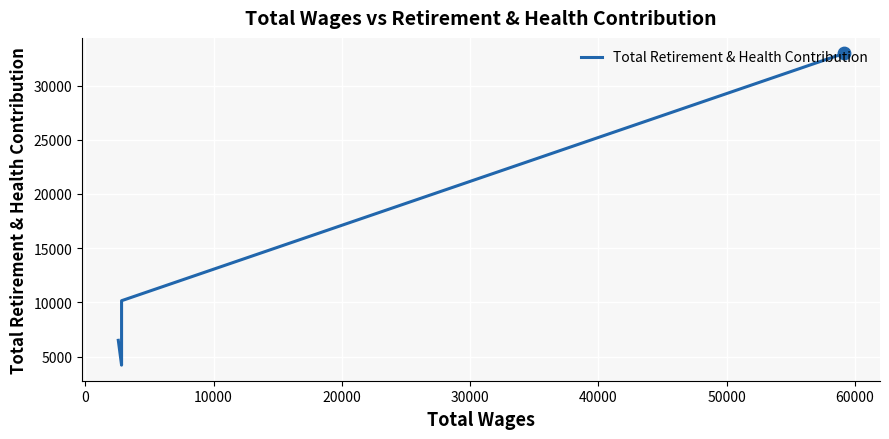

Which has a higher value, 30000 or 0?

30000